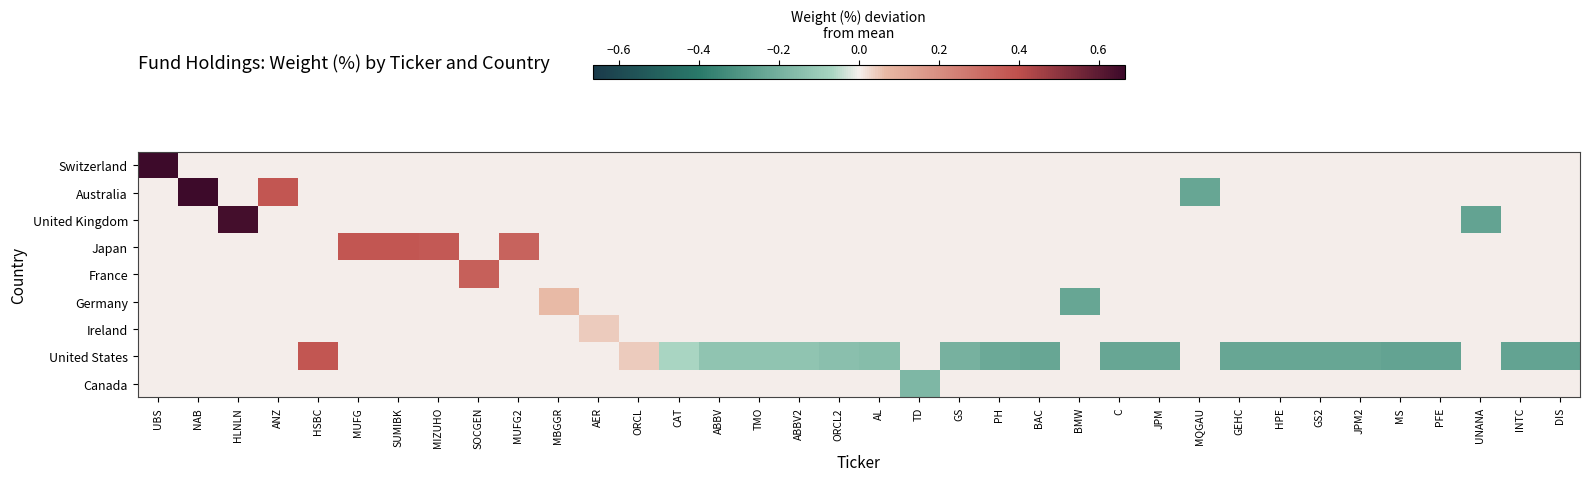

Reading left to right, extract all data points from this chart.

Switzerland: UBS=0.7	NAB=0.0	HLNLN=0.0	ANZ=0.0	HSBC=0.0	MUFG=0.0	SUMIBK=0.0	MIZUHO=0.0	SOCGEN=0.0	MUFG2=0.0	MBGGR=0.0	AER=0.0	ORCL=0.0	CAT=0.0	ABBV=0.0	TMO=0.0	ABBV2=0.0	ORCL2=0.0	AL=0.0	TD=0.0	GS=0.0	PH=0.0	BAC=0.0	BMW=0.0	C=0.0	JPM=0.0	MQGAU=0.0	GEHC=0.0	HPE=0.0	GS2=0.0	JPM2=0.0	MS=0.0	PFE=0.0	UNANA=0.0	INTC=0.0	DIS=0.0
Australia: UBS=0.0	NAB=0.7	HLNLN=0.0	ANZ=0.4	HSBC=0.0	MUFG=0.0	SUMIBK=0.0	MIZUHO=0.0	SOCGEN=0.0	MUFG2=0.0	MBGGR=0.0	AER=0.0	ORCL=0.0	CAT=0.0	ABBV=0.0	TMO=0.0	ABBV2=0.0	ORCL2=0.0	AL=0.0	TD=0.0	GS=0.0	PH=0.0	BAC=0.0	BMW=0.0	C=0.0	JPM=0.0	MQGAU=-0.2	GEHC=0.0	HPE=0.0	GS2=0.0	JPM2=0.0	MS=0.0	PFE=0.0	UNANA=0.0	INTC=0.0	DIS=0.0
United Kingdom: UBS=0.0	NAB=0.0	HLNLN=0.6	ANZ=0.0	HSBC=0.0	MUFG=0.0	SUMIBK=0.0	MIZUHO=0.0	SOCGEN=0.0	MUFG2=0.0	MBGGR=0.0	AER=0.0	ORCL=0.0	CAT=0.0	ABBV=0.0	TMO=0.0	ABBV2=0.0	ORCL2=0.0	AL=0.0	TD=0.0	GS=0.0	PH=0.0	BAC=0.0	BMW=0.0	C=0.0	JPM=0.0	MQGAU=0.0	GEHC=0.0	HPE=0.0	GS2=0.0	JPM2=0.0	MS=0.0	PFE=0.0	UNANA=-0.2	INTC=0.0	DIS=0.0
Japan: UBS=0.0	NAB=0.0	HLNLN=0.0	ANZ=0.0	HSBC=0.0	MUFG=0.4	SUMIBK=0.4	MIZUHO=0.4	SOCGEN=0.0	MUFG2=0.3	MBGGR=0.0	AER=0.0	ORCL=0.0	CAT=0.0	ABBV=0.0	TMO=0.0	ABBV2=0.0	ORCL2=0.0	AL=0.0	TD=0.0	GS=0.0	PH=0.0	BAC=0.0	BMW=0.0	C=0.0	JPM=0.0	MQGAU=0.0	GEHC=0.0	HPE=0.0	GS2=0.0	JPM2=0.0	MS=0.0	PFE=0.0	UNANA=0.0	INTC=0.0	DIS=0.0
France: UBS=0.0	NAB=0.0	HLNLN=0.0	ANZ=0.0	HSBC=0.0	MUFG=0.0	SUMIBK=0.0	MIZUHO=0.0	SOCGEN=0.3	MUFG2=0.0	MBGGR=0.0	AER=0.0	ORCL=0.0	CAT=0.0	ABBV=0.0	TMO=0.0	ABBV2=0.0	ORCL2=0.0	AL=0.0	TD=0.0	GS=0.0	PH=0.0	BAC=0.0	BMW=0.0	C=0.0	JPM=0.0	MQGAU=0.0	GEHC=0.0	HPE=0.0	GS2=0.0	JPM2=0.0	MS=0.0	PFE=0.0	UNANA=0.0	INTC=0.0	DIS=0.0
Germany: UBS=0.0	NAB=0.0	HLNLN=0.0	ANZ=0.0	HSBC=0.0	MUFG=0.0	SUMIBK=0.0	MIZUHO=0.0	SOCGEN=0.0	MUFG2=0.0	MBGGR=0.1	AER=0.0	ORCL=0.0	CAT=0.0	ABBV=0.0	TMO=0.0	ABBV2=0.0	ORCL2=0.0	AL=0.0	TD=0.0	GS=0.0	PH=0.0	BAC=0.0	BMW=-0.2	C=0.0	JPM=0.0	MQGAU=0.0	GEHC=0.0	HPE=0.0	GS2=0.0	JPM2=0.0	MS=0.0	PFE=0.0	UNANA=0.0	INTC=0.0	DIS=0.0
Ireland: UBS=0.0	NAB=0.0	HLNLN=0.0	ANZ=0.0	HSBC=0.0	MUFG=0.0	SUMIBK=0.0	MIZUHO=0.0	SOCGEN=0.0	MUFG2=0.0	MBGGR=0.0	AER=0.0	ORCL=0.0	CAT=0.0	ABBV=0.0	TMO=0.0	ABBV2=0.0	ORCL2=0.0	AL=0.0	TD=0.0	GS=0.0	PH=0.0	BAC=0.0	BMW=0.0	C=0.0	JPM=0.0	MQGAU=0.0	GEHC=0.0	HPE=0.0	GS2=0.0	JPM2=0.0	MS=0.0	PFE=0.0	UNANA=0.0	INTC=0.0	DIS=0.0
United States: UBS=0.0	NAB=0.0	HLNLN=0.0	ANZ=0.0	HSBC=0.4	MUFG=0.0	SUMIBK=0.0	MIZUHO=0.0	SOCGEN=0.0	MUFG2=0.0	MBGGR=0.0	AER=0.0	ORCL=0.0	CAT=-0.1	ABBV=-0.1	TMO=-0.1	ABBV2=-0.1	ORCL2=-0.1	AL=-0.2	TD=0.0	GS=-0.2	PH=-0.2	BAC=-0.2	BMW=0.0	C=-0.2	JPM=-0.2	MQGAU=0.0	GEHC=-0.2	HPE=-0.2	GS2=-0.2	JPM2=-0.2	MS=-0.2	PFE=-0.2	UNANA=0.0	INTC=-0.2	DIS=-0.2
Canada: UBS=0.0	NAB=0.0	HLNLN=0.0	ANZ=0.0	HSBC=0.0	MUFG=0.0	SUMIBK=0.0	MIZUHO=0.0	SOCGEN=0.0	MUFG2=0.0	MBGGR=0.0	AER=0.0	ORCL=0.0	CAT=0.0	ABBV=0.0	TMO=0.0	ABBV2=0.0	ORCL2=0.0	AL=0.0	TD=-0.2	GS=0.0	PH=0.0	BAC=0.0	BMW=0.0	C=0.0	JPM=0.0	MQGAU=0.0	GEHC=0.0	HPE=0.0	GS2=0.0	JPM2=0.0	MS=0.0	PFE=0.0	UNANA=0.0	INTC=0.0	DIS=0.0